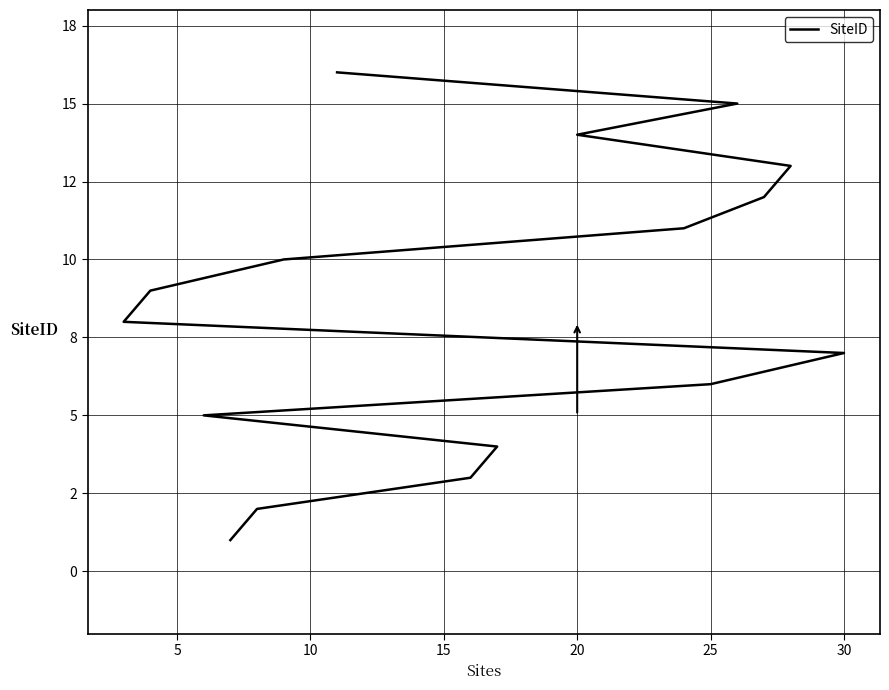

What is the minimum value shown in the chart?

1